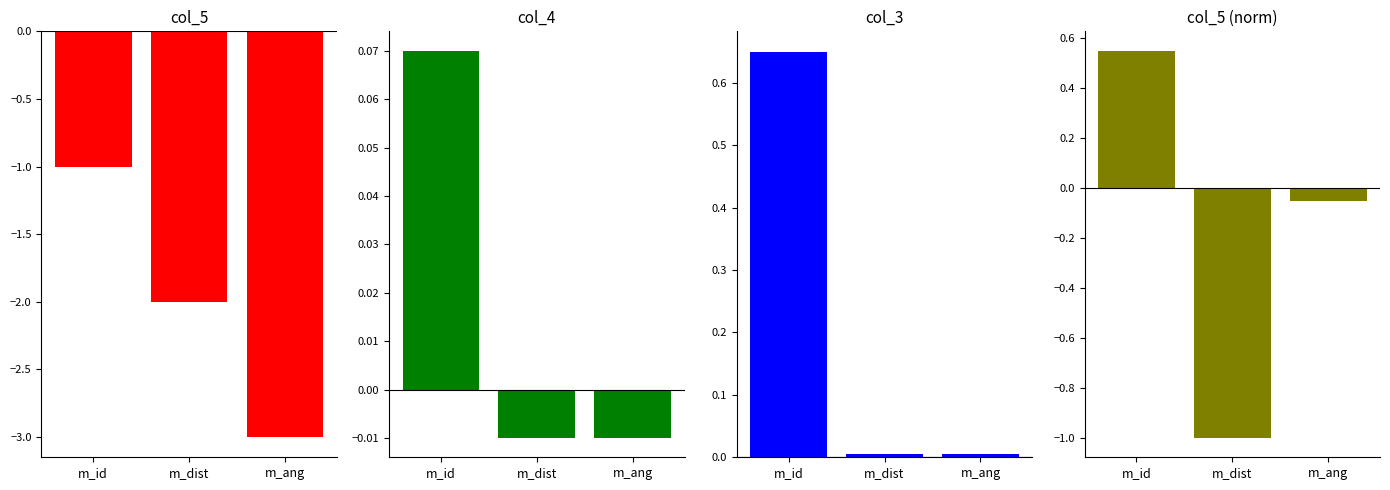

What is the spread (max minus min) of values at m_id?

1.6